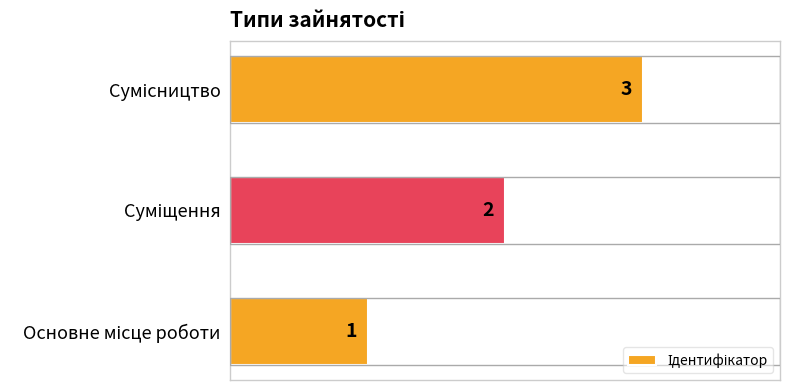

Does the chart contain stacked bars?

No